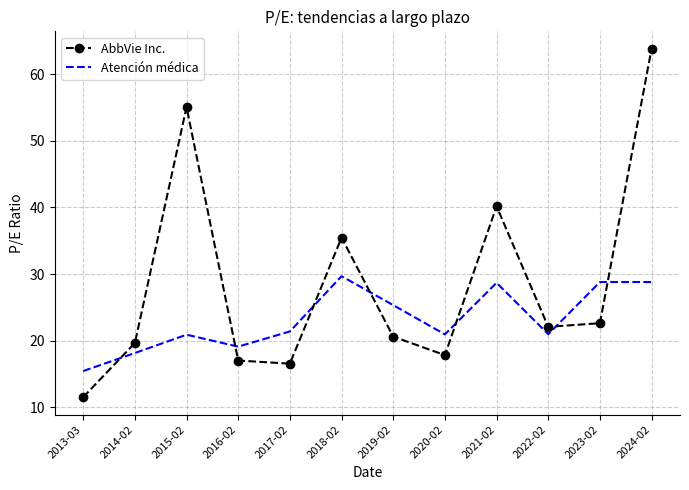

What is the sum of the AbbVie Inc. values at 2024-02 and 2015-02?

118.9